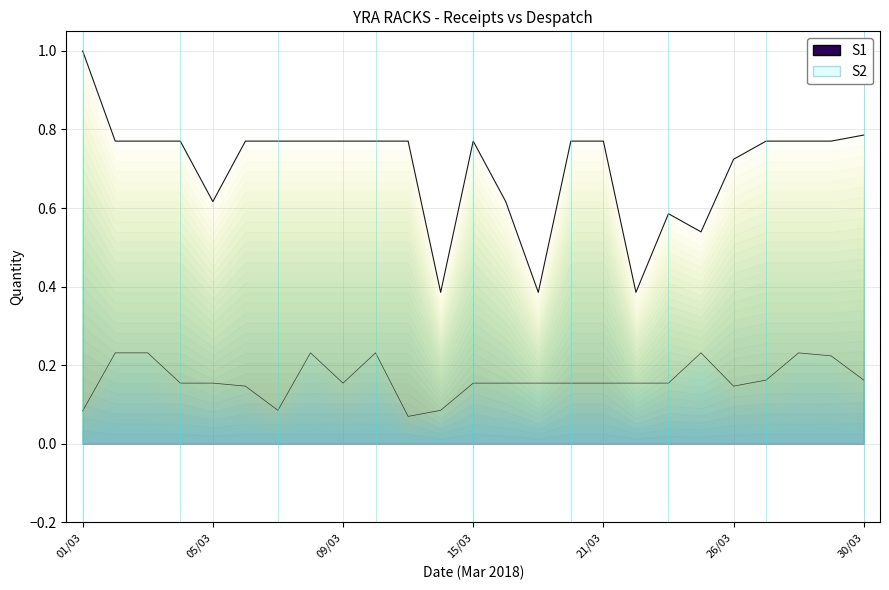

How many lines are shown in the chart?

2